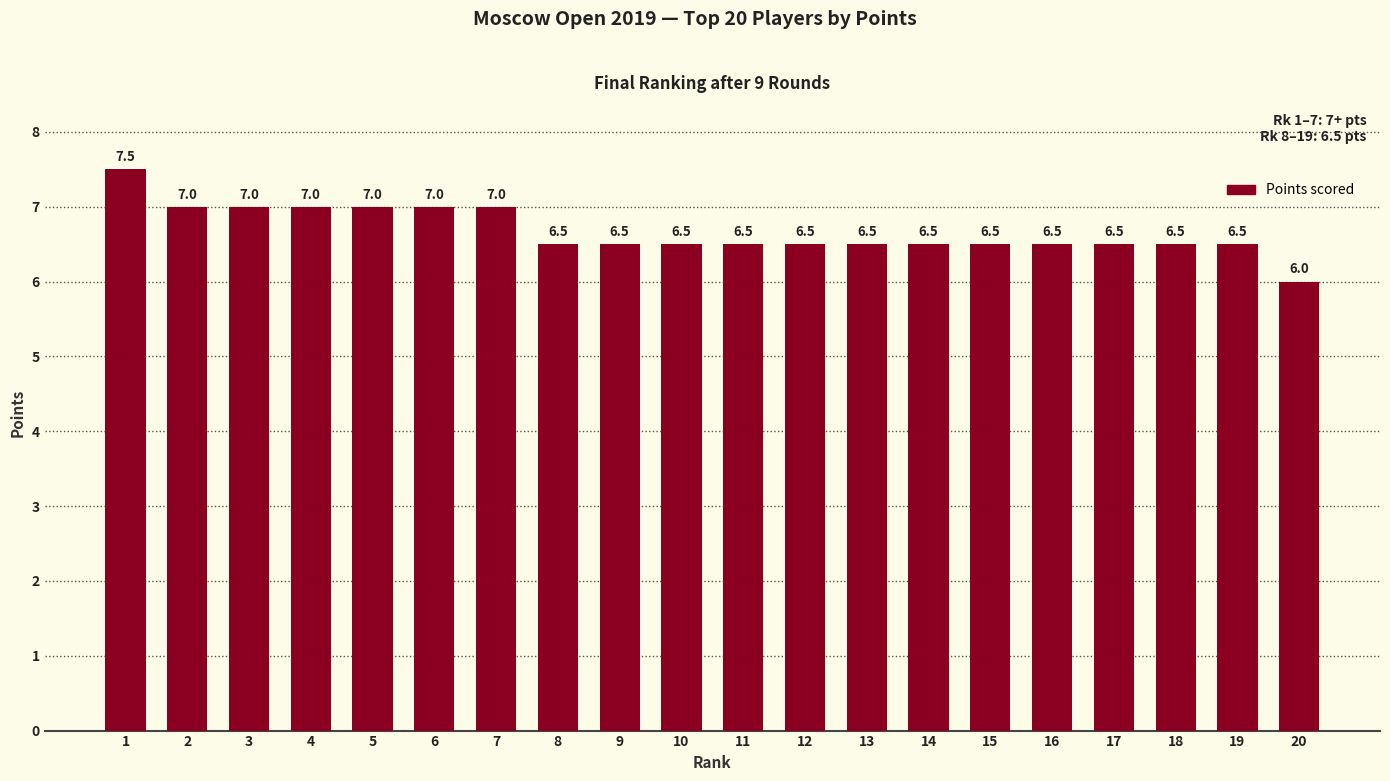

How many data points does each series have?

20